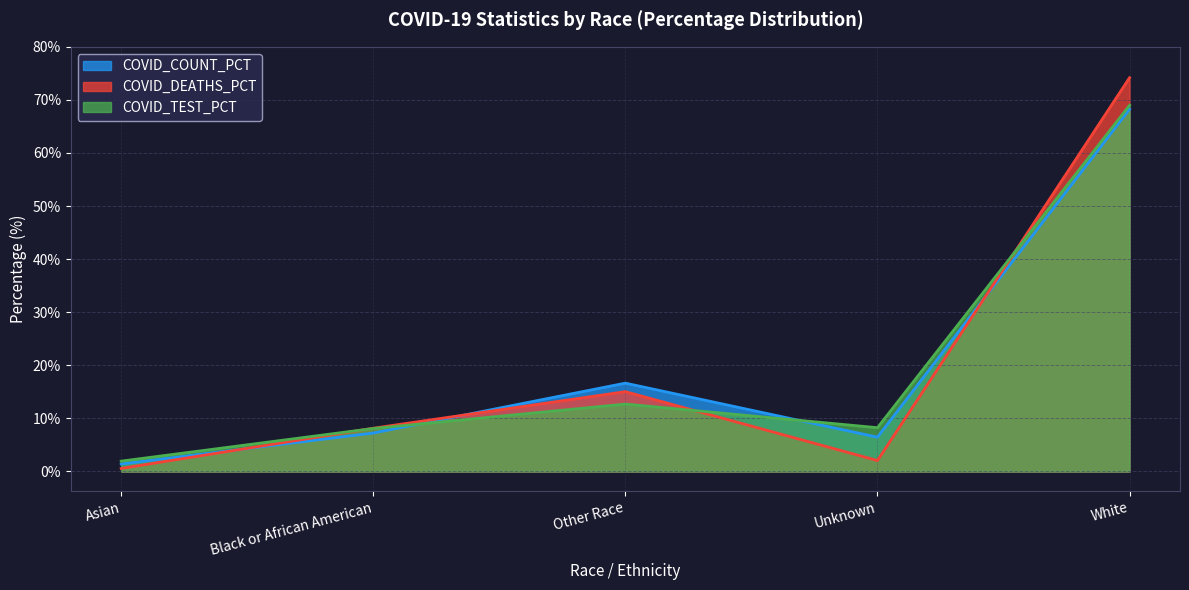

What position from the right is Black or African American?

4